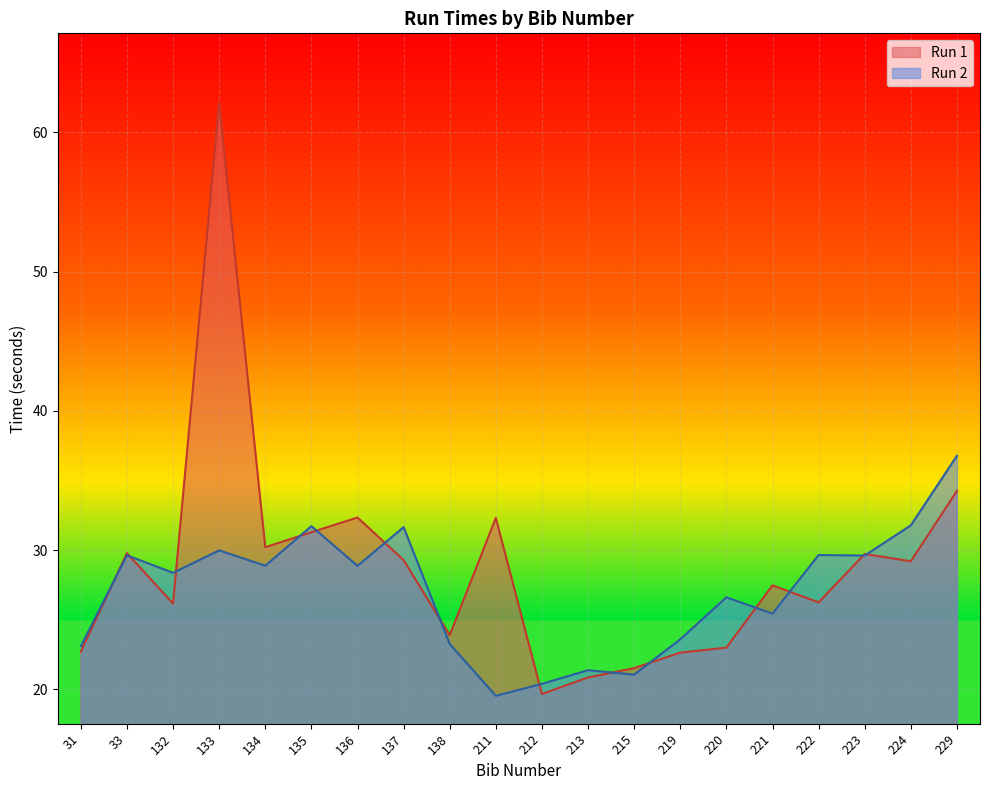

What is the total value across all series at 132?

54.5